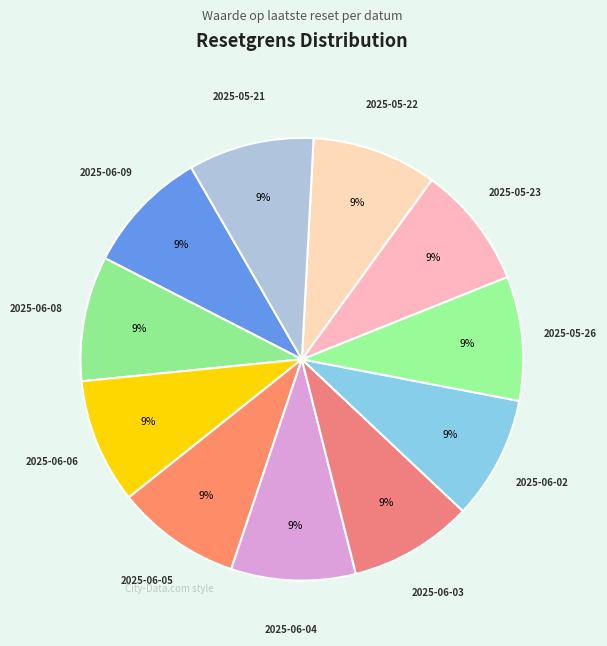

Rank the categories by value from highest to lowest.

2025-05-21, 2025-06-06, 2025-06-08, 2025-05-22, 2025-06-09, 2025-06-05, 2025-06-04, 2025-05-26, 2025-06-03, 2025-06-02, 2025-05-23